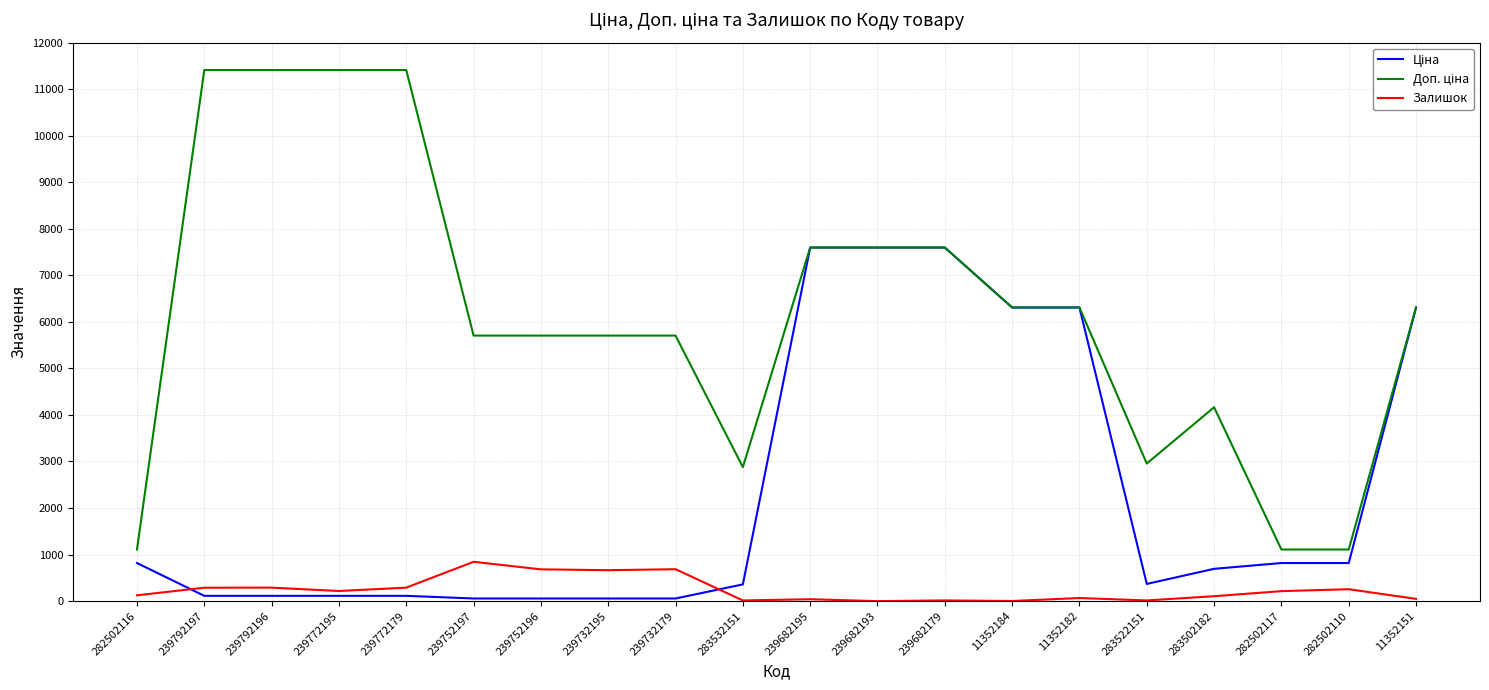

What is the maximum value shown in the chart?

11410.0